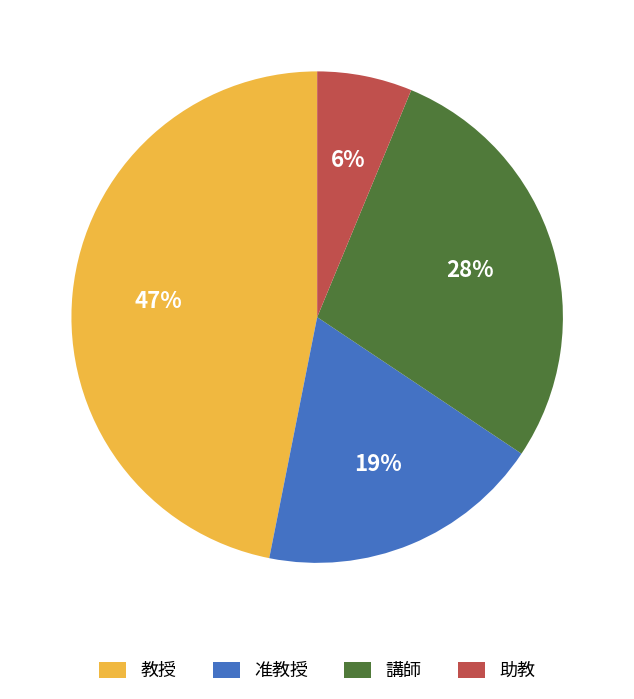

Approximately how many times larger is the value at 教授 compared to 講師?

1.7